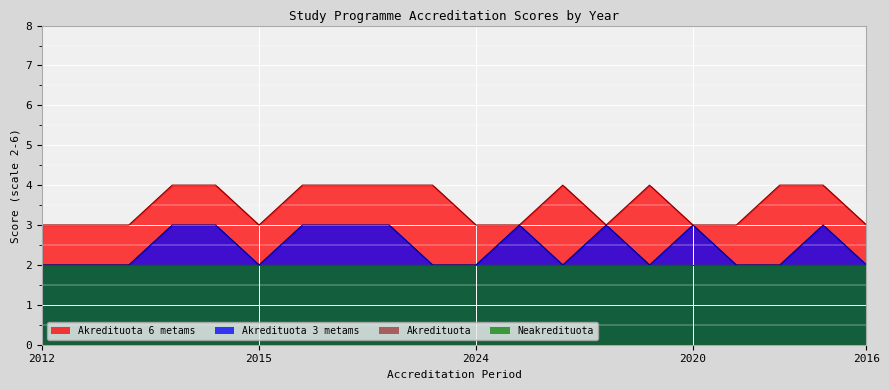

What is the value of the Akredituota 3 metams point at the 1st from the left?

2